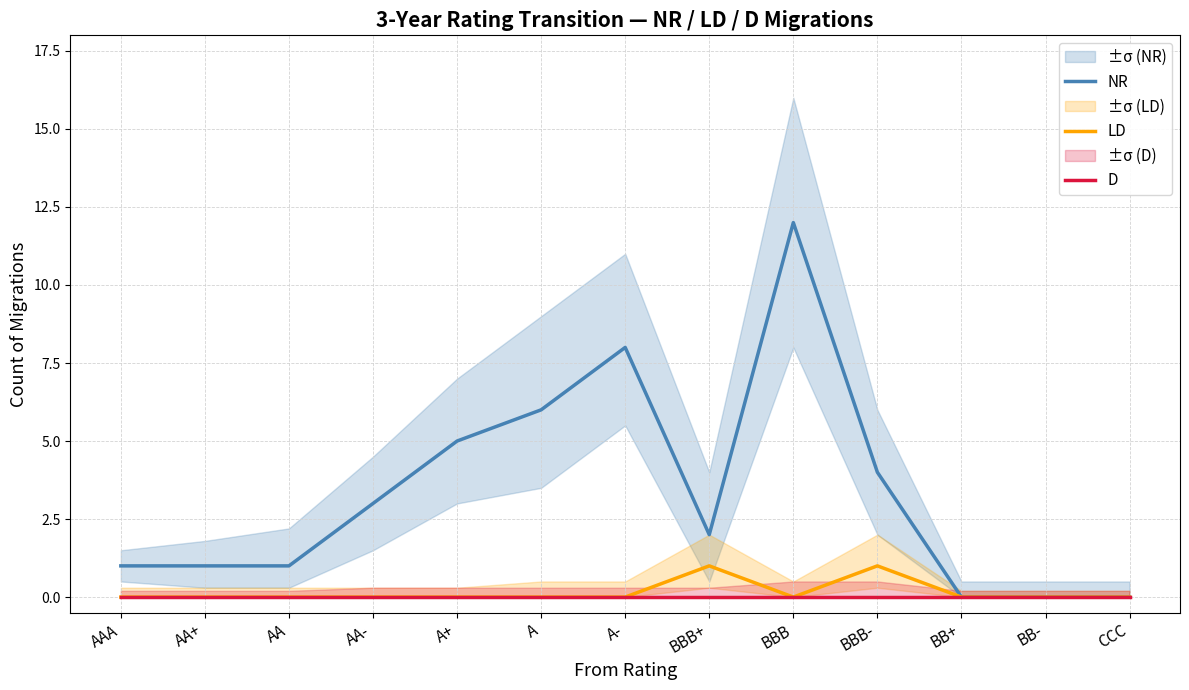

Is it true that NR equals 8 at A-?

True